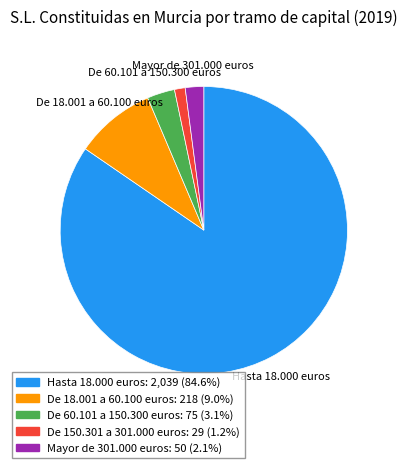

Is there any slice that represents more than half of the pie?

Yes